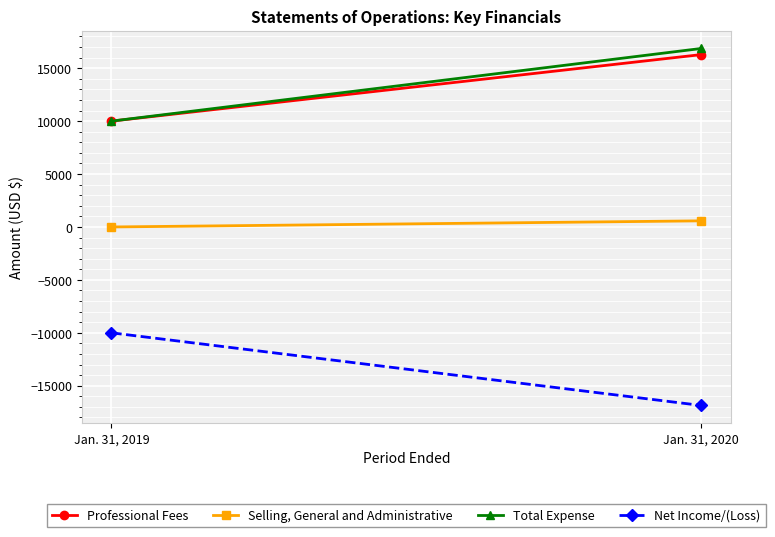

At which label does Professional Fees reach its minimum?

Jan. 31, 2019